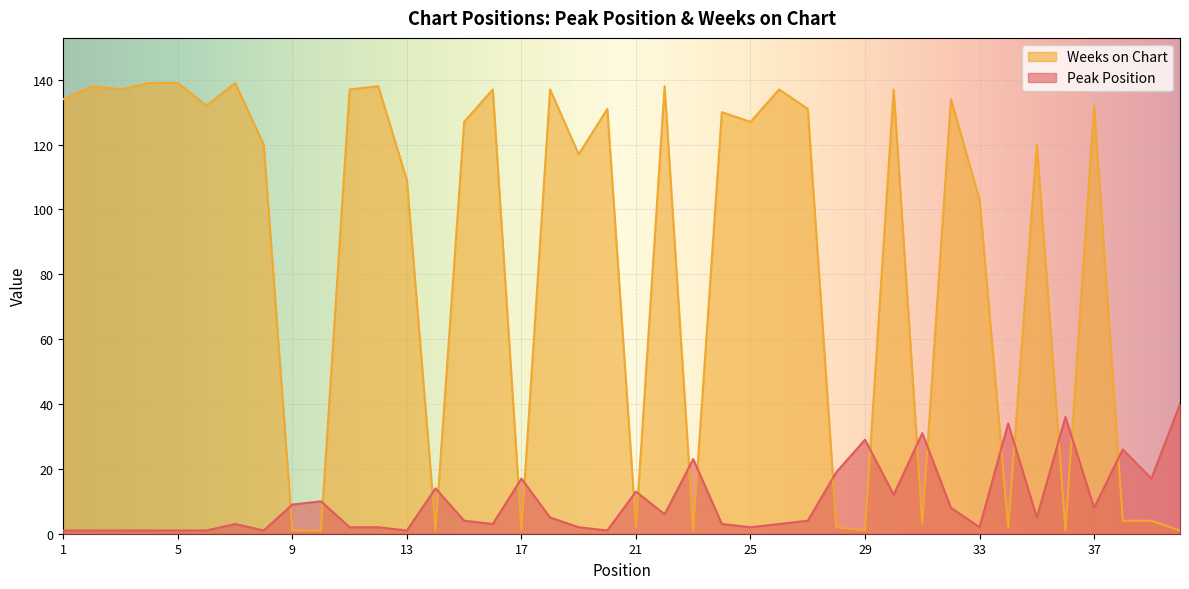

Which category has the lowest value in the Peak Position series?

1